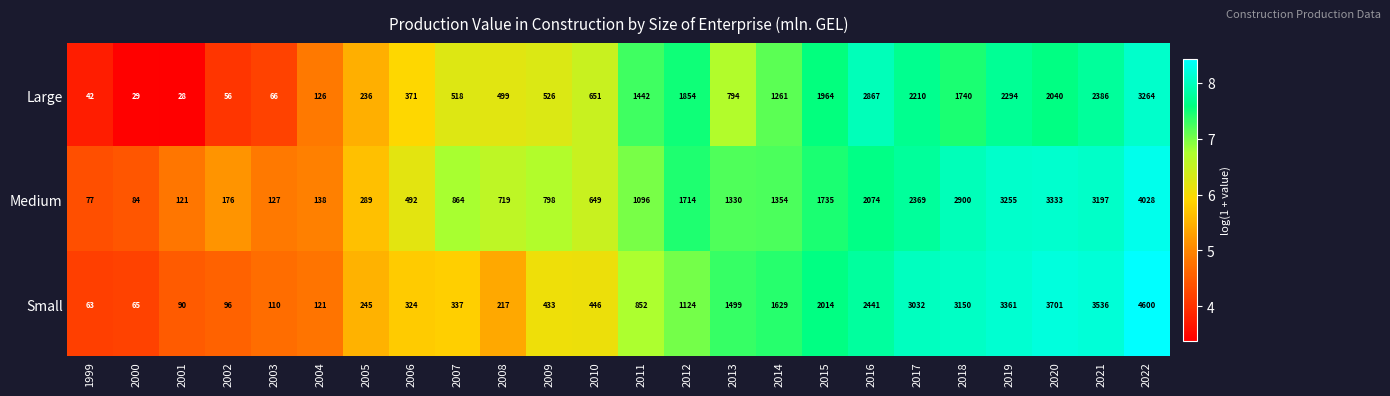

Is the value of Small at 2000 greater than the value of Large at 2013?

No